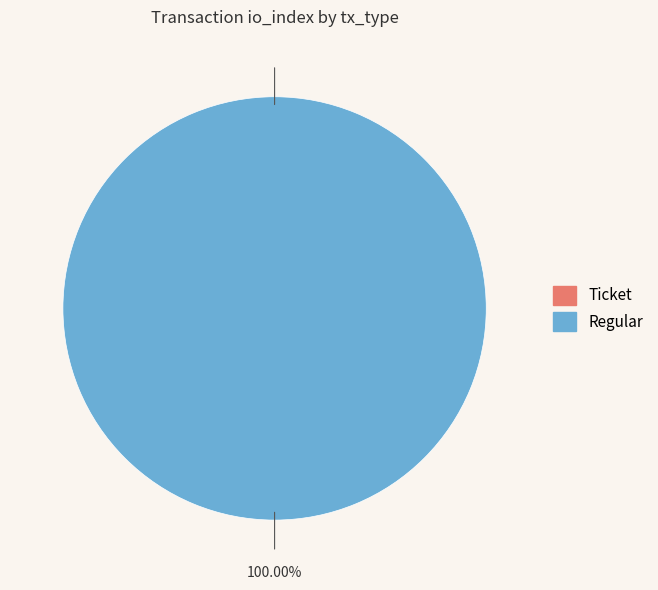

How many slices are in this pie chart?

2